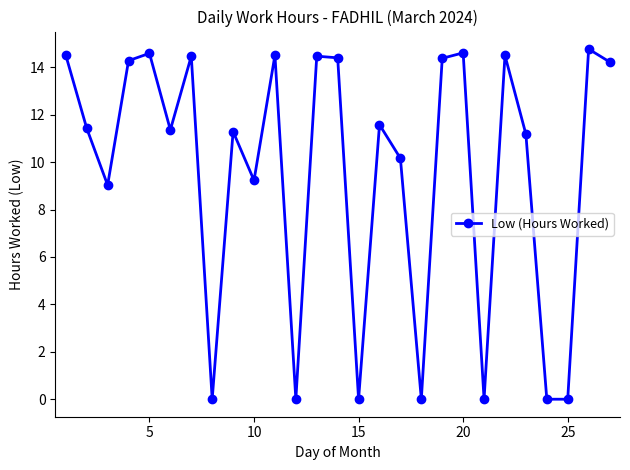

What is the greatest value displayed?

14.8